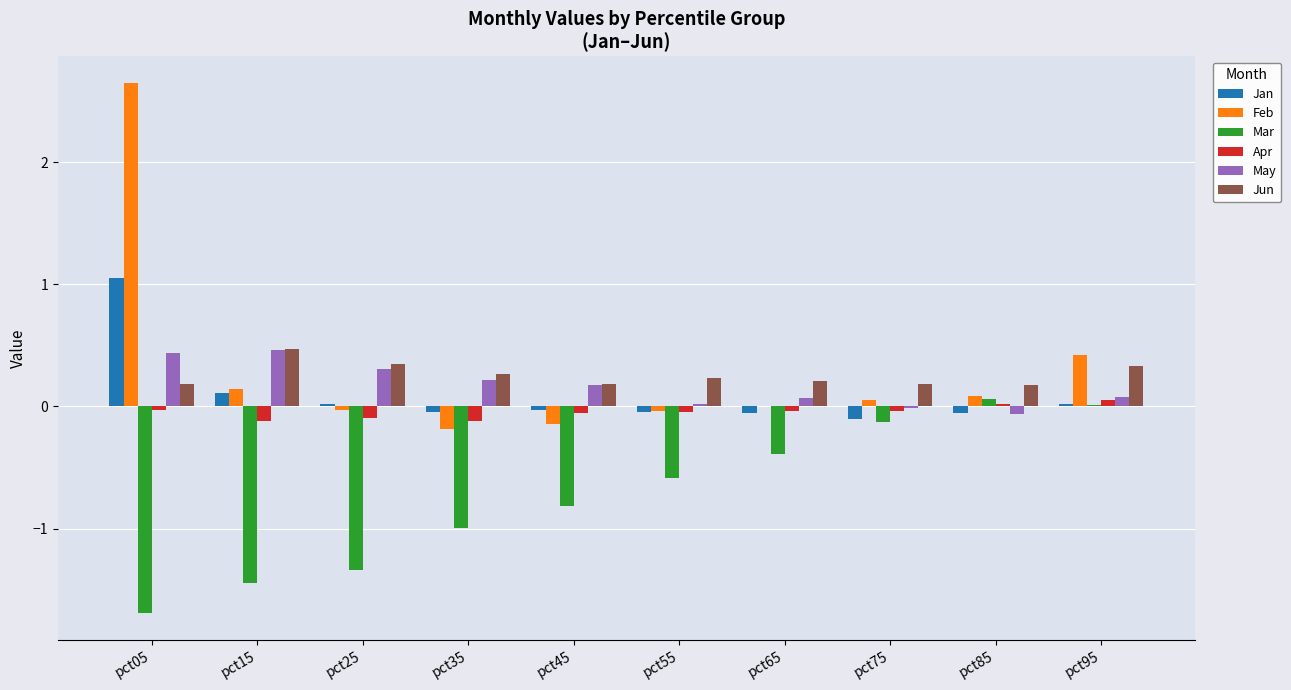

Which series changed the most between pct65 and pct95?

Feb